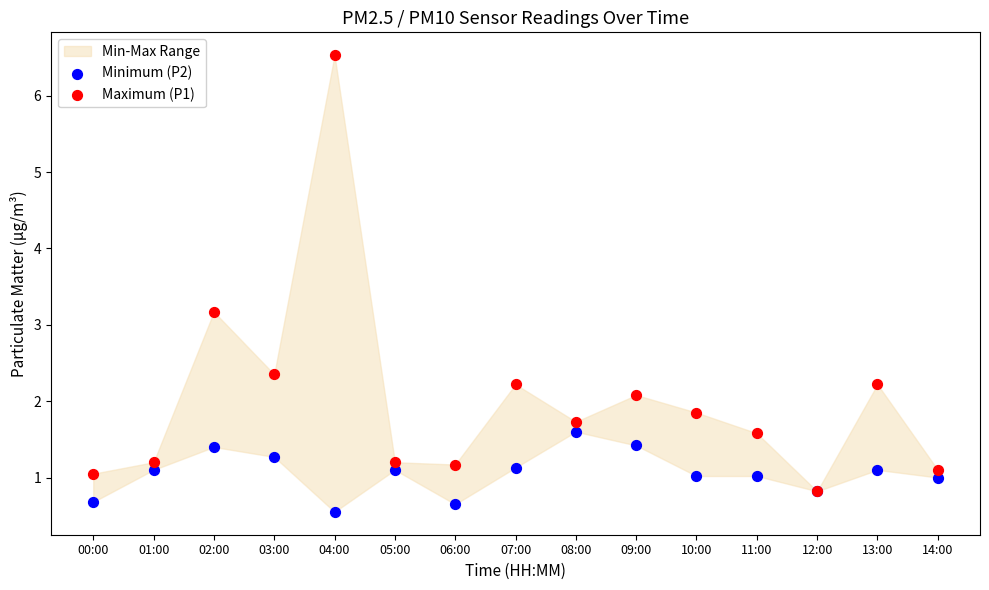

Across all series, what Y value is closest to 3?

3.2